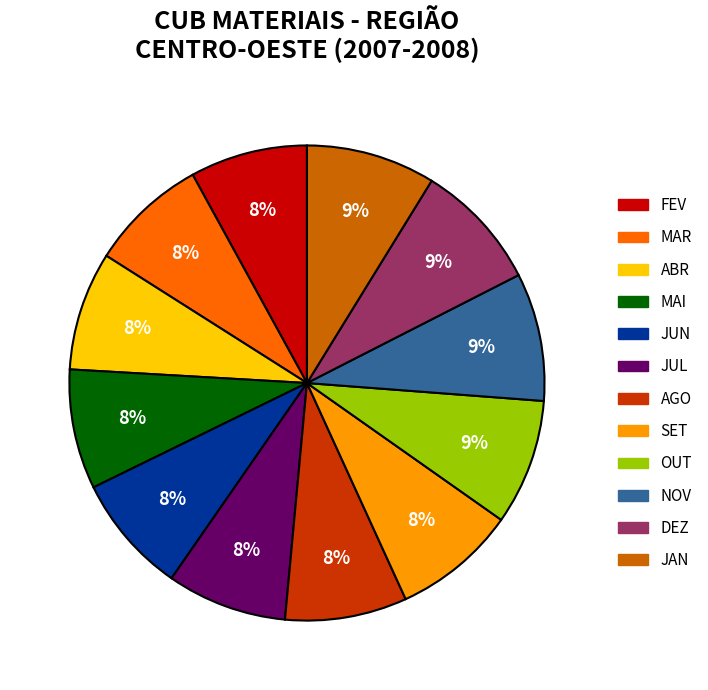

Is there any slice that represents more than half of the pie?

No